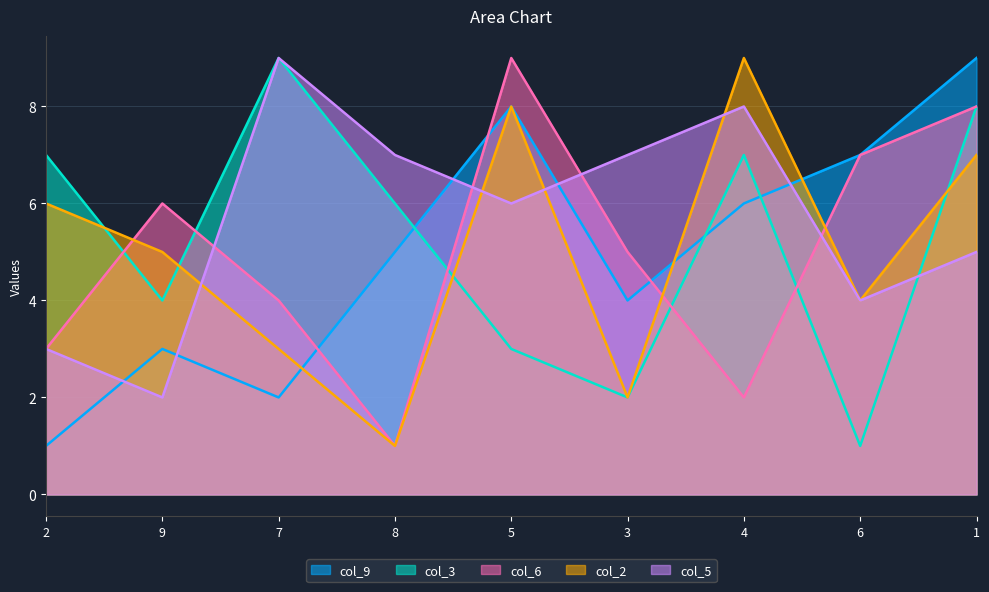

What is the average value of the col_5 series?

6